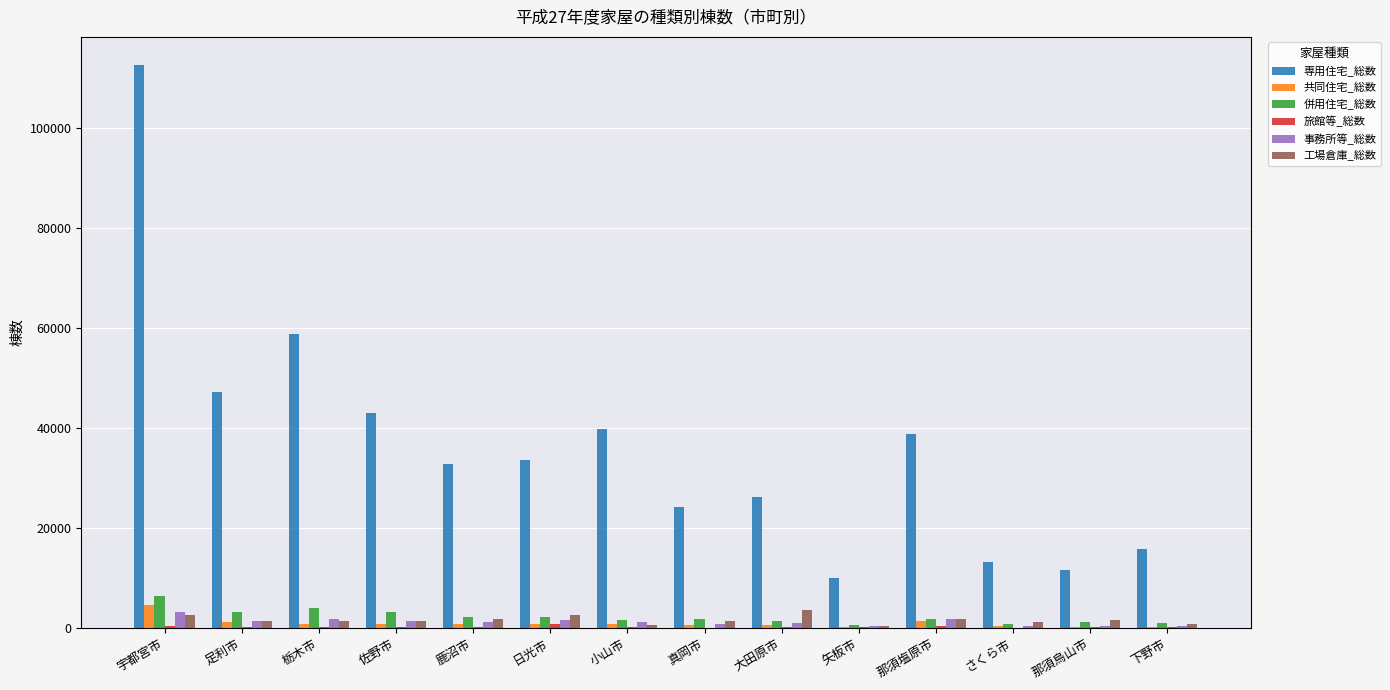

Is the value of 共同住宅_総数 at 矢板市 greater than the value of 専用住宅_総数 at 栃木市?

No